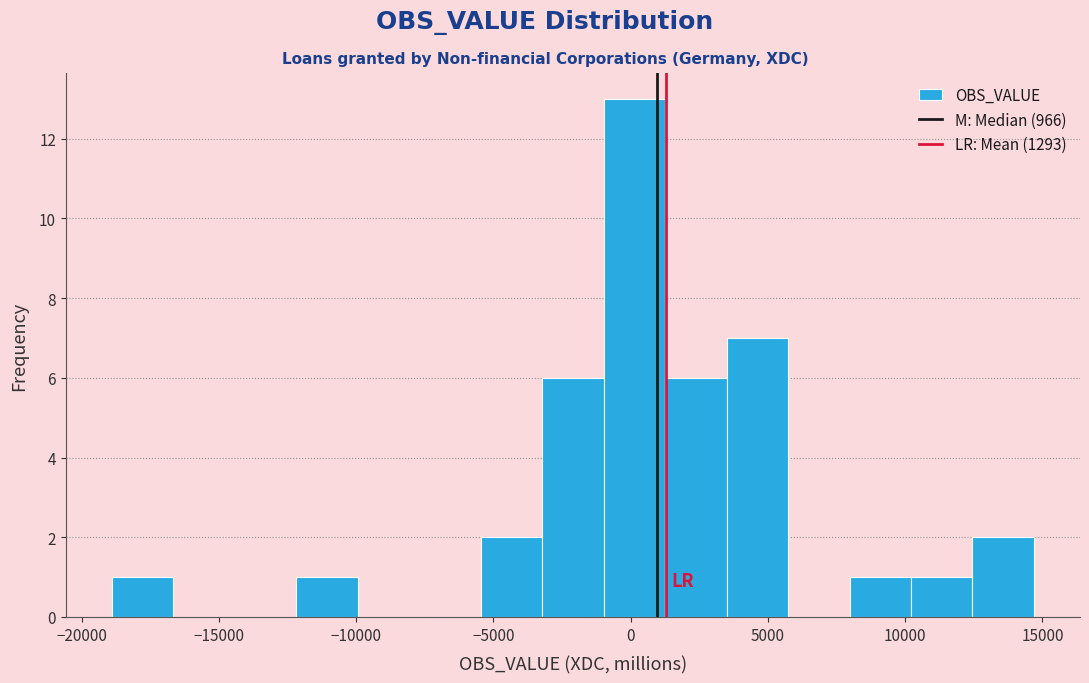

Reading left to right, list every bar in this chart as the range it spans on the x-axis followed by its height. Neither the bar edges nor the heights are printed on the chart, so give them approximately, as read against the axes.

-19000 to -16500: 1
-16500 to -14500: 0
-14500 to -12000: 0
-12000 to -10000: 1
-10000 to -7500: 0
-7500 to -5500: 0
-5500 to -3000: 2
-3000 to -1000: 6
-1000 to 1500: 13
1500 to 3500: 6
3500 to 5500: 7
5500 to 8000: 0
8000 to 10000: 1
10000 to 12500: 1
12500 to 14500: 2